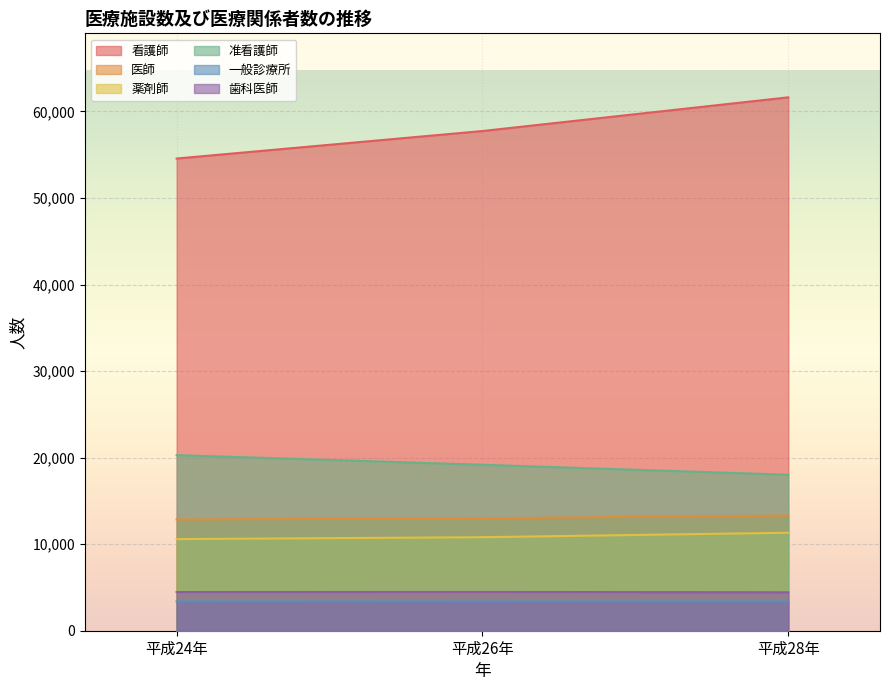

How many values in the 医師 series are below 12987?

1